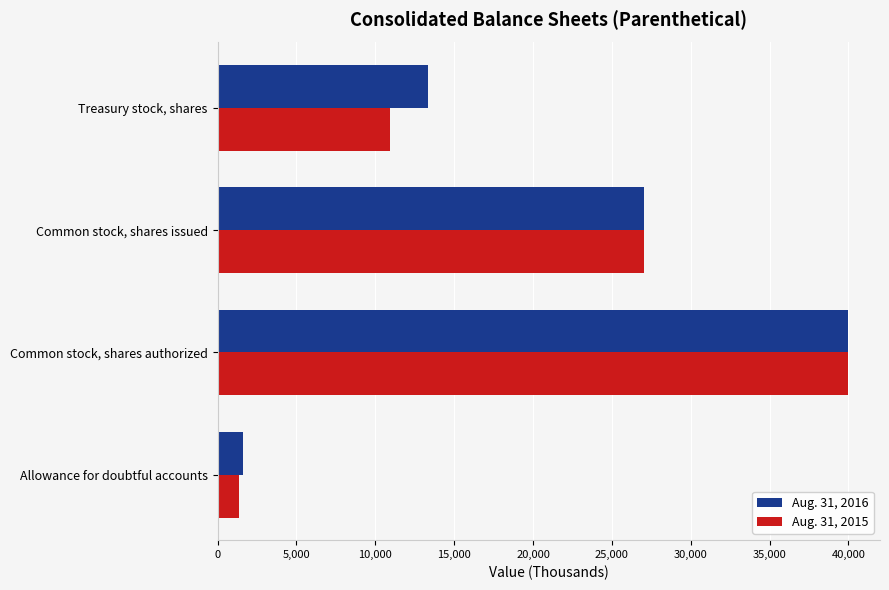

List the labels in order of Aug. 31, 2015 value, smallest first.

Allowance for doubtful accounts, Treasury stock, shares, Common stock, shares issued, Common stock, shares authorized